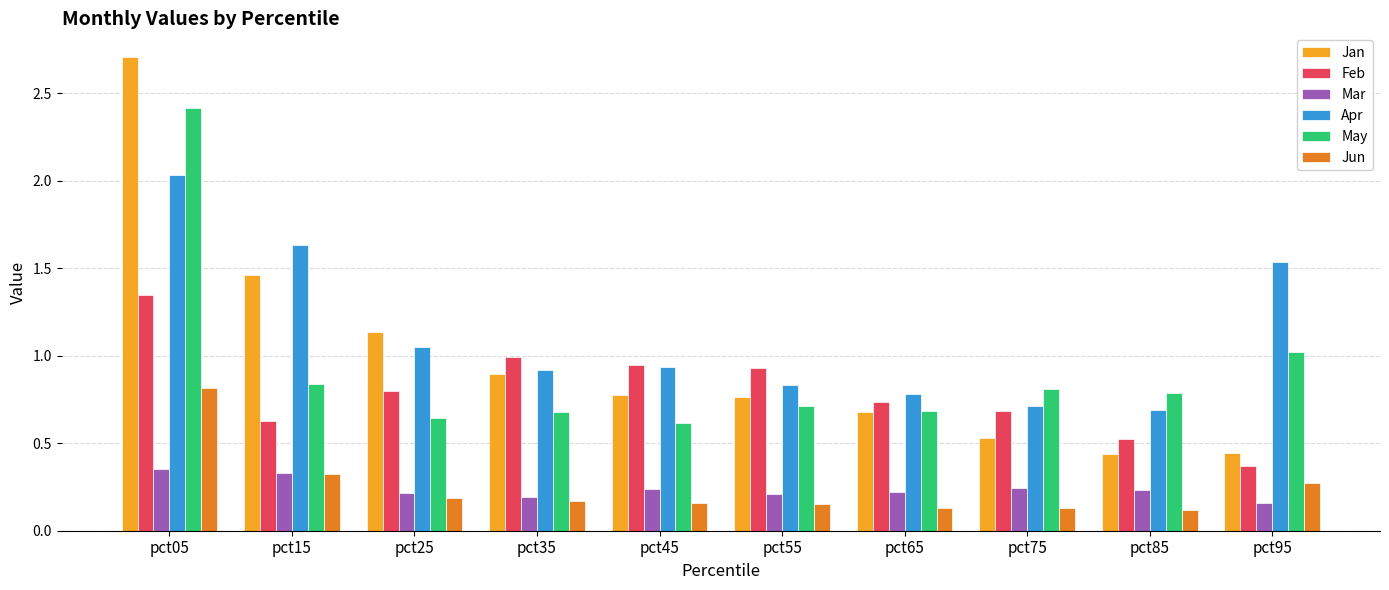

What is the total value across all series at pct85?

2.8